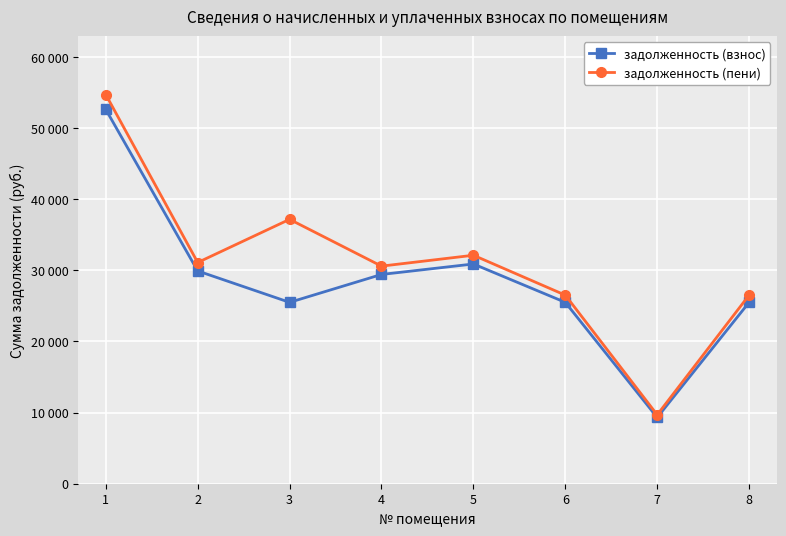

What are all the series names shown in the legend?

задолженность (взнос), задолженность (пени)